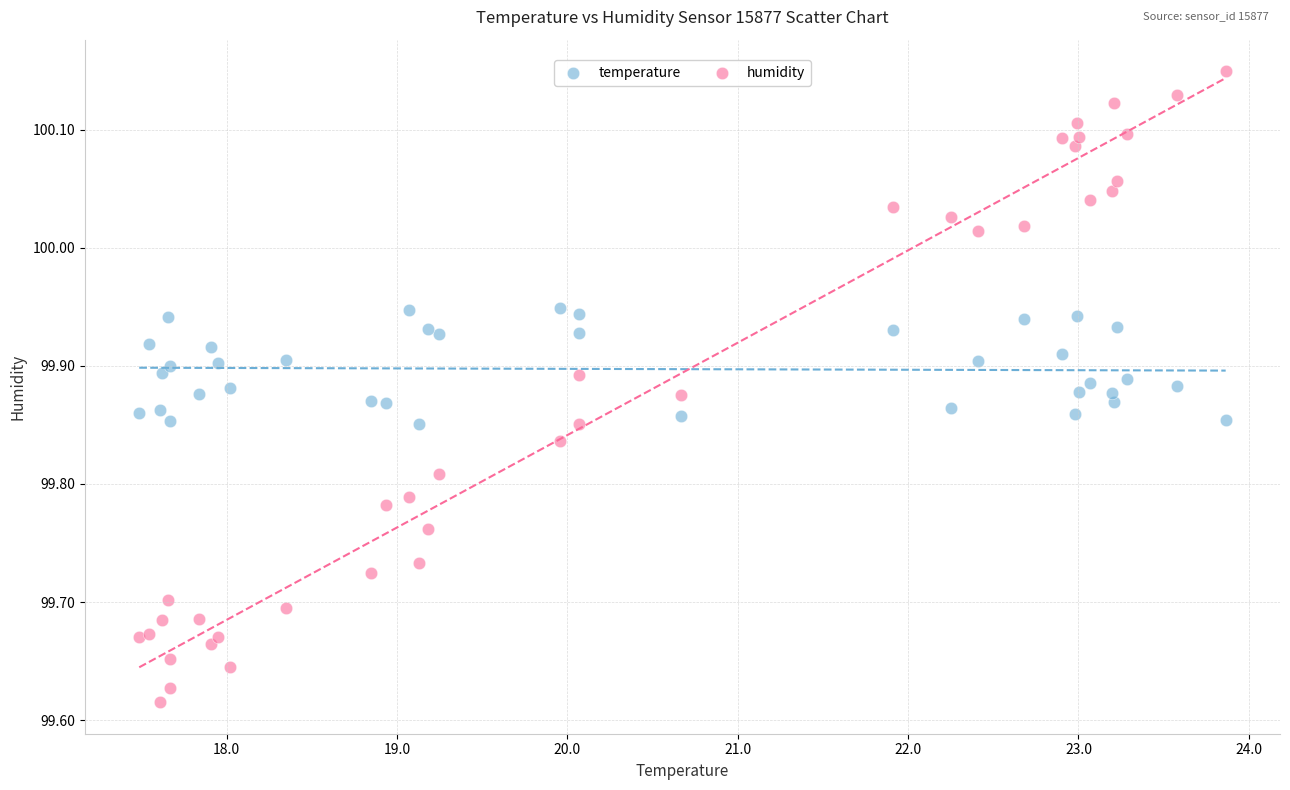

Which series has the widest spread of Y values?

humidity